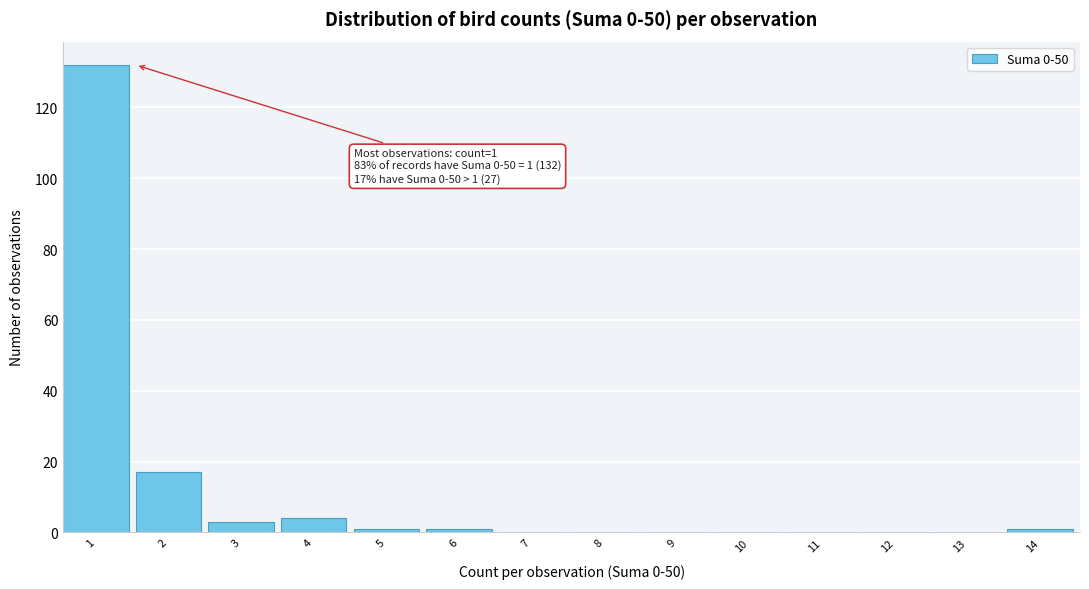

Reading left to right, transcribe all the data shown in this chart.

1=132	2=17	3=3	4=4	5=1	6=1	7=0	8=0	9=0	10=0	11=0	12=0	13=0	14=1